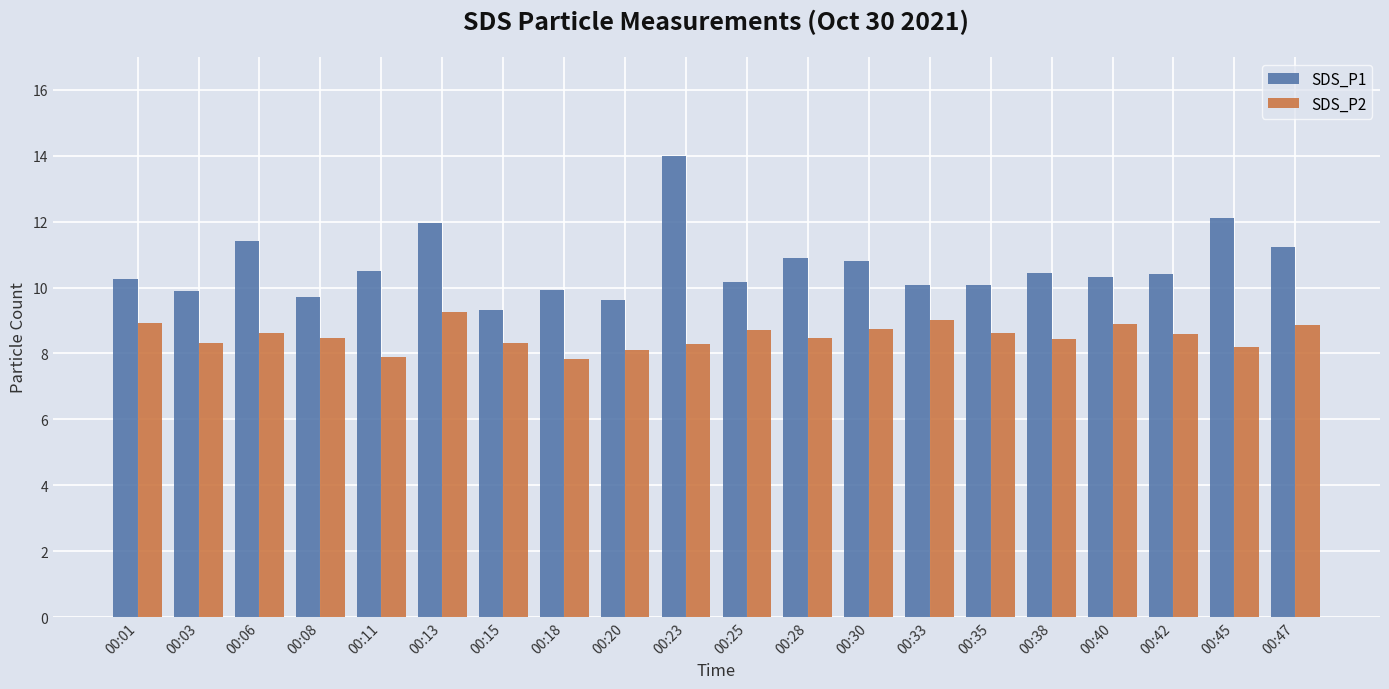

List the series in order of their peak value, highest first.

SDS_P1, SDS_P2